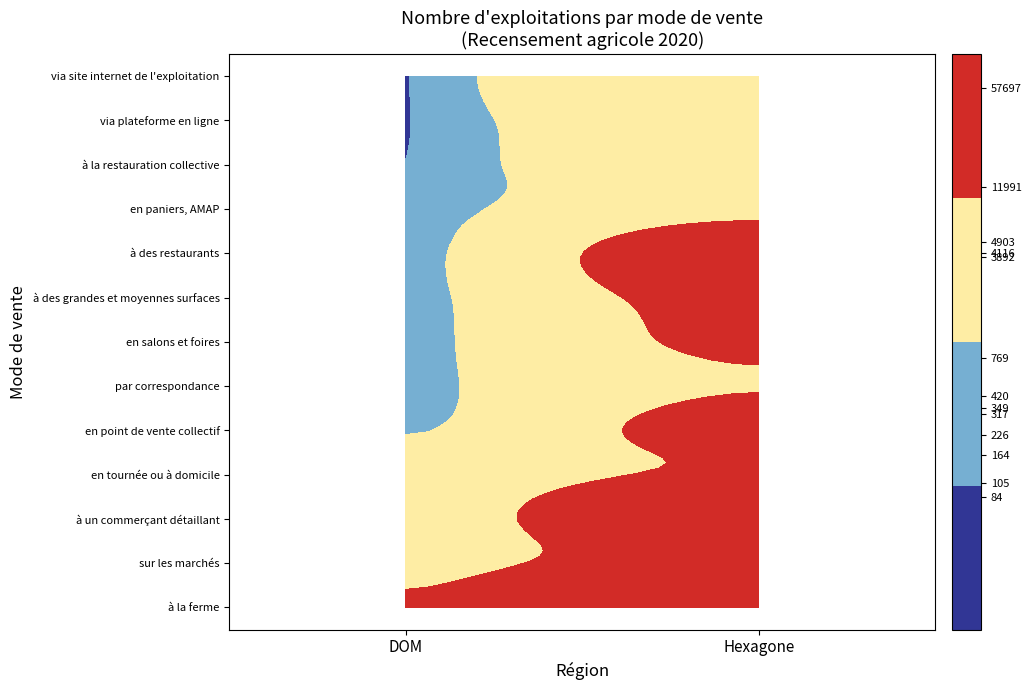

How many series are shown in this chart?

13